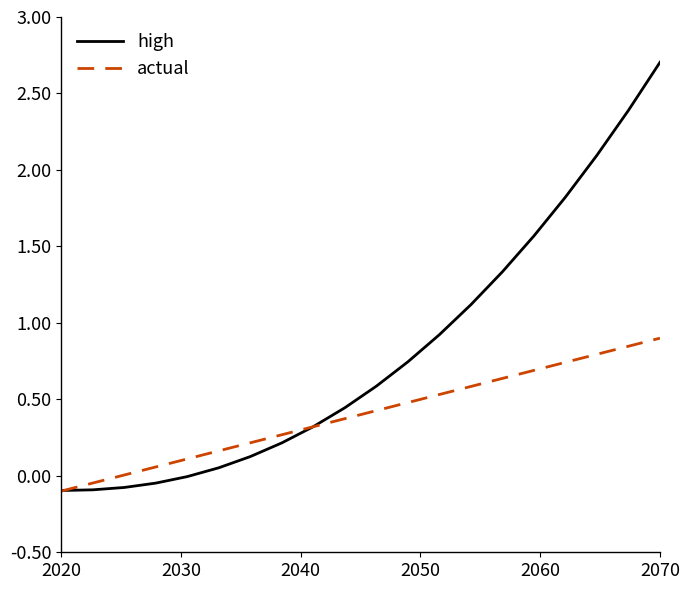

Which series has the largest range (max minus min)?

high